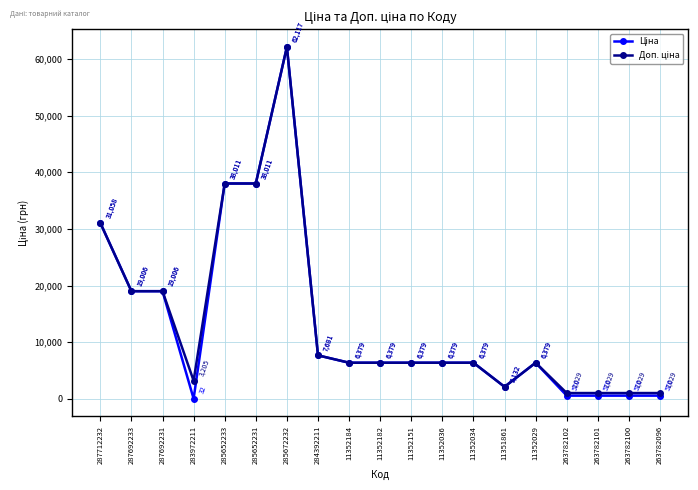

What is the total value across all series at 283972211?

3237.1